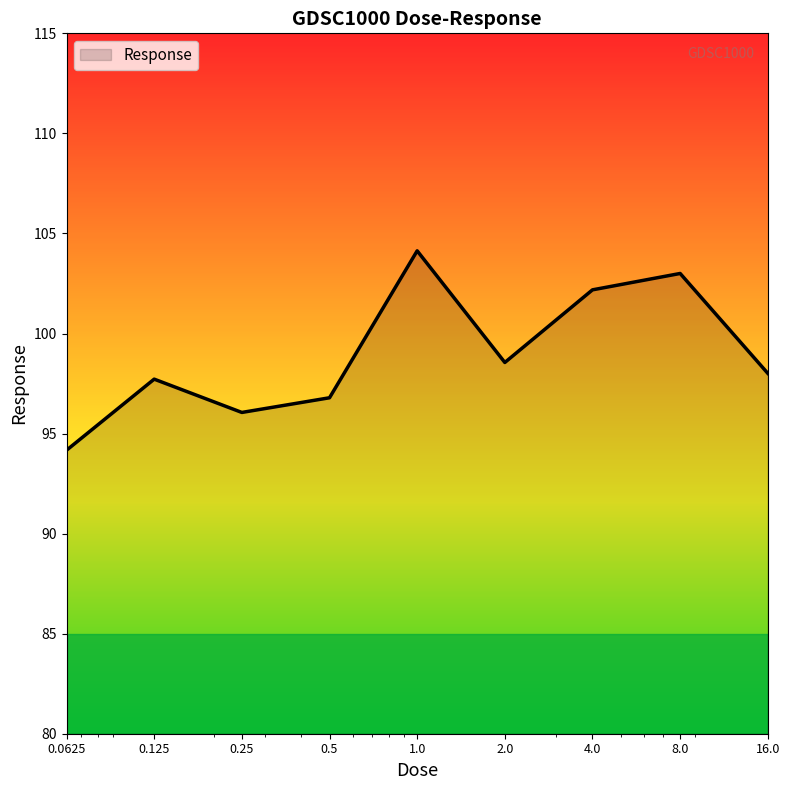

Reading left to right, what are all the values shown in this chart?

94.2	97.7	96.1	96.8	104.1	98.6	102.2	103.0	98.0